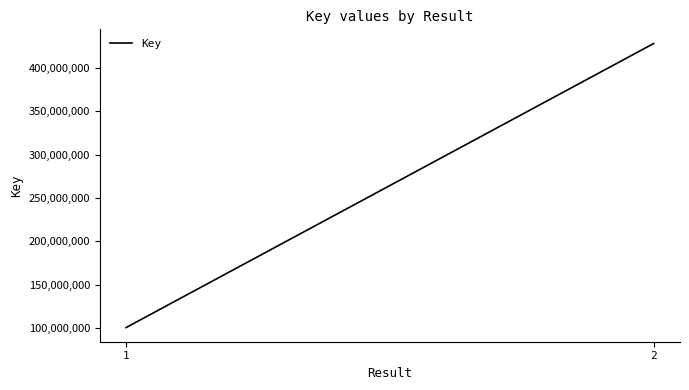

Which has a higher value, 2 or 1?

2